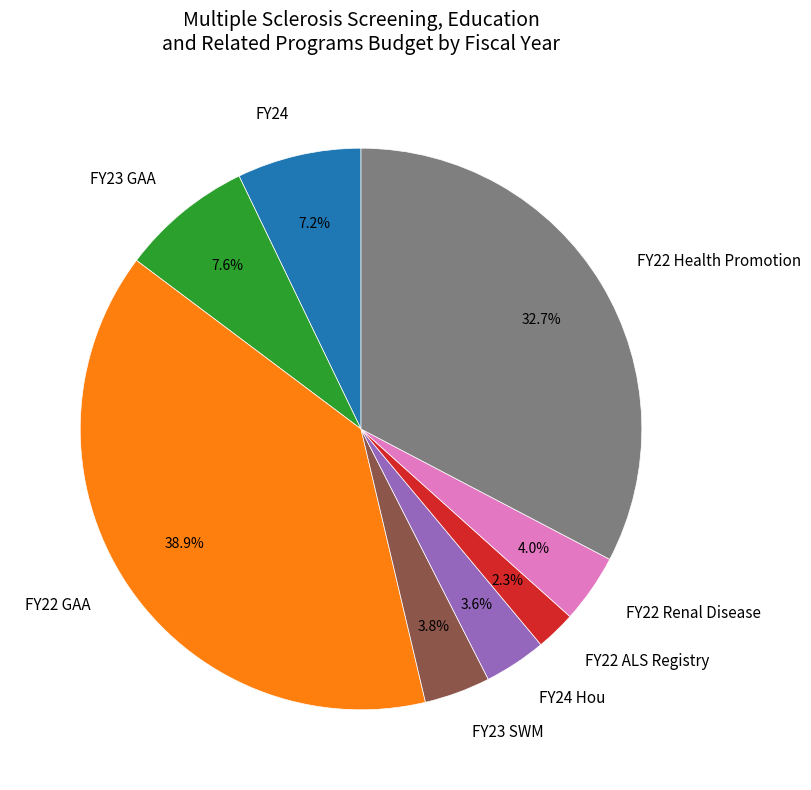

Does FY24 account for over 50% of the chart?

No